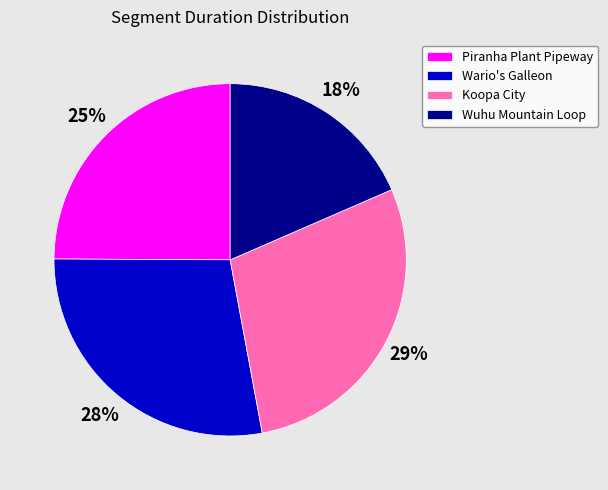

Do Koopa City and Wario's Galleon together represent more than half of the pie?

Yes